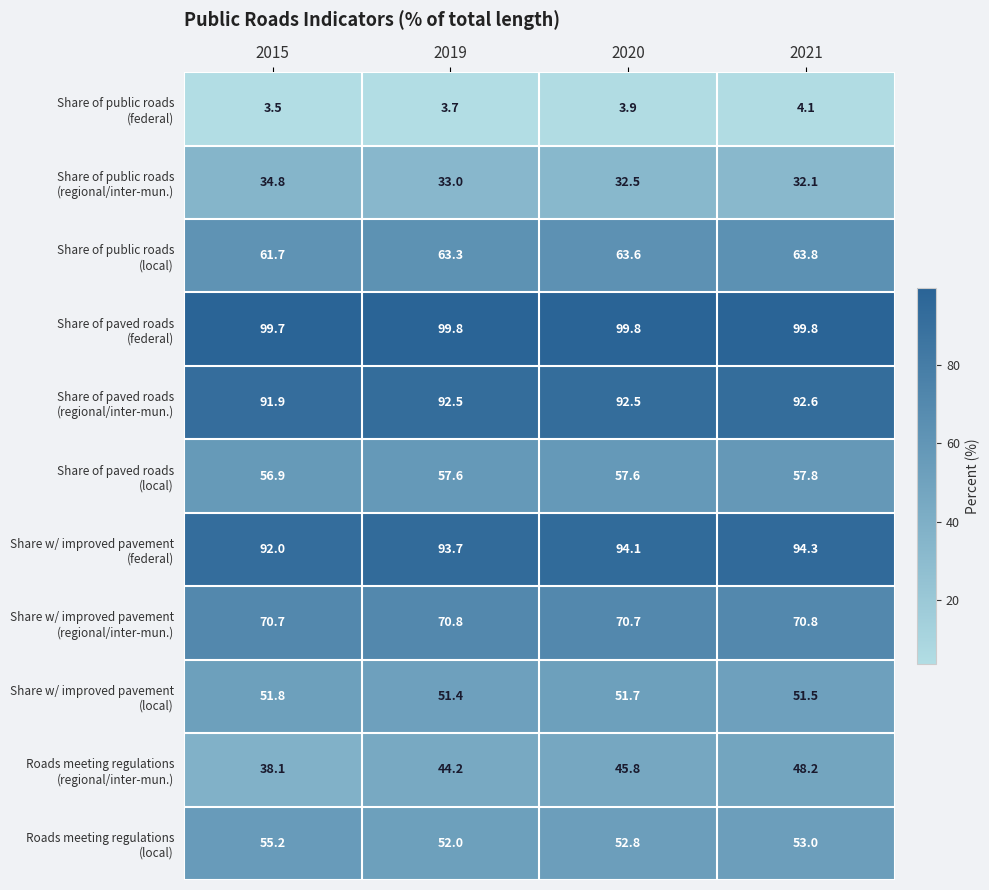

At how many categories does at least one series exceed 15?

4